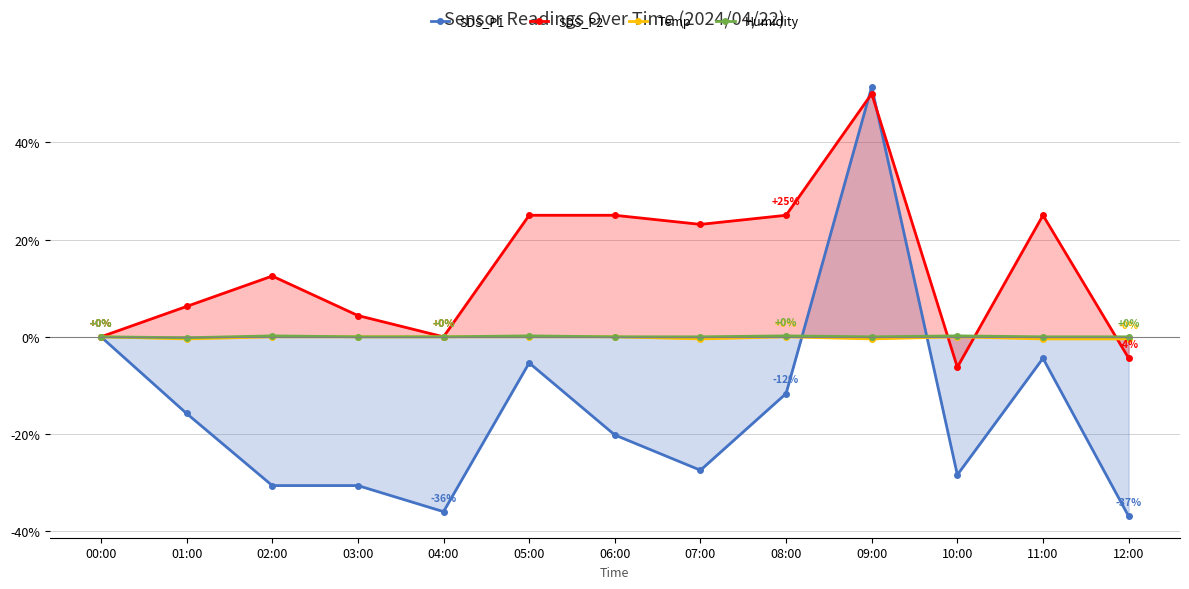

True or false: SDS_P1 and Temp cross at least once.

True